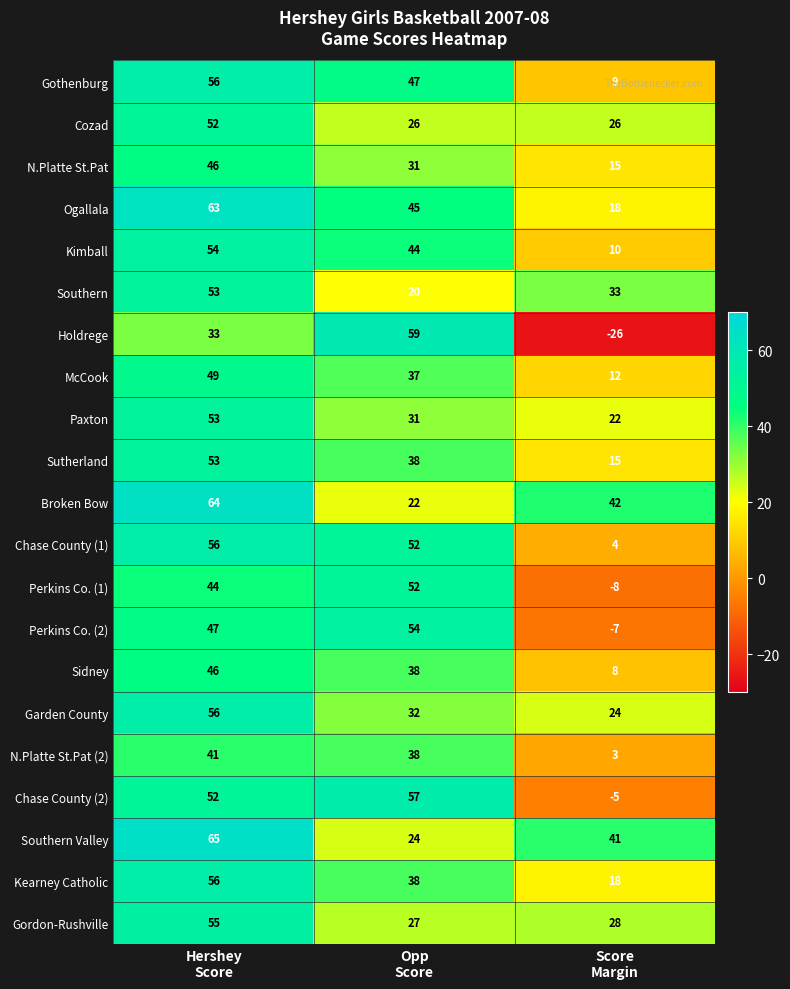

What is the difference between the maximum and minimum values in the Kearney Catholic series?

38